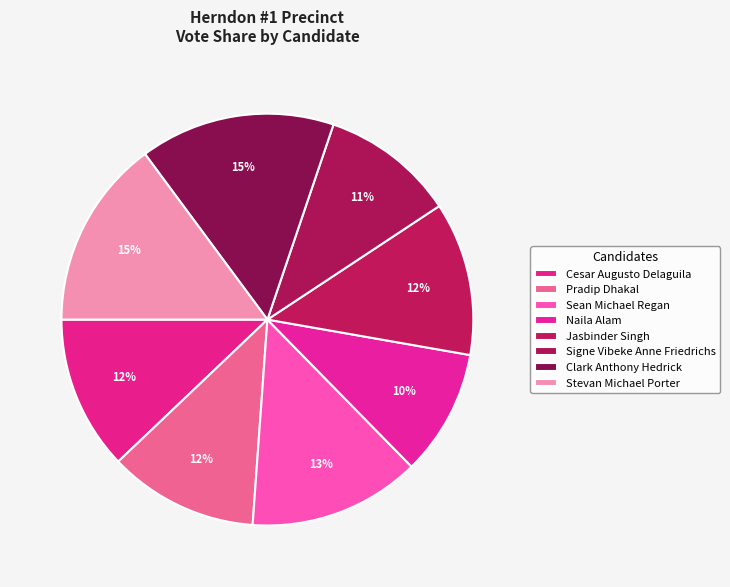

What is the smallest slice in the pie chart?

Naila Alam